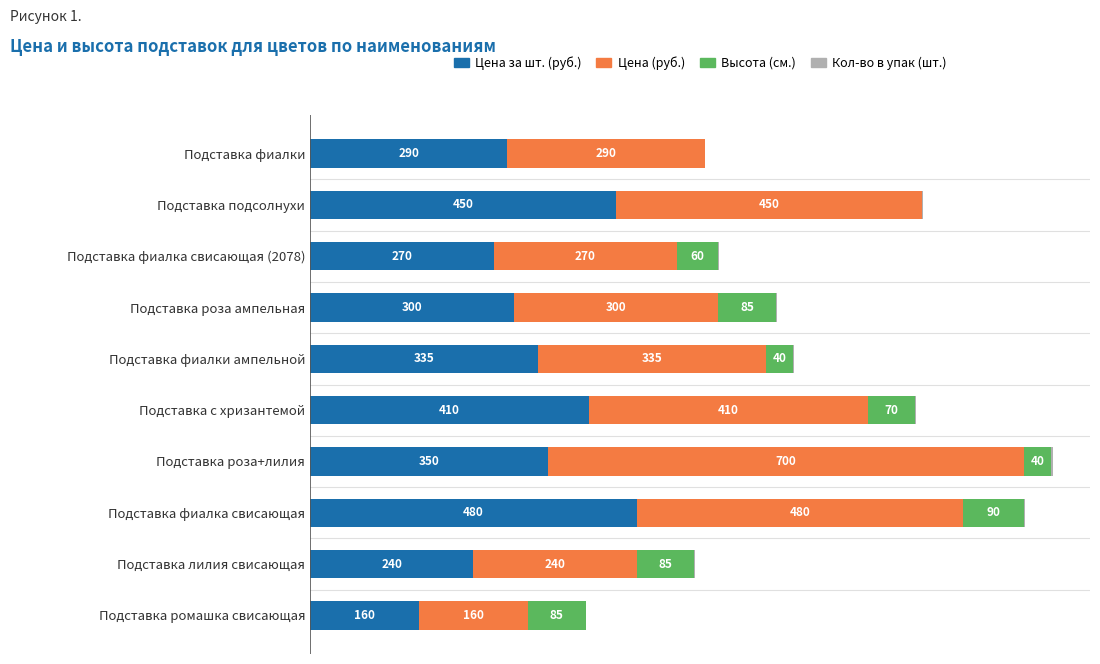

At which label is Цена за шт. (руб.) closest to 320?

Подставка фиалки ампельной